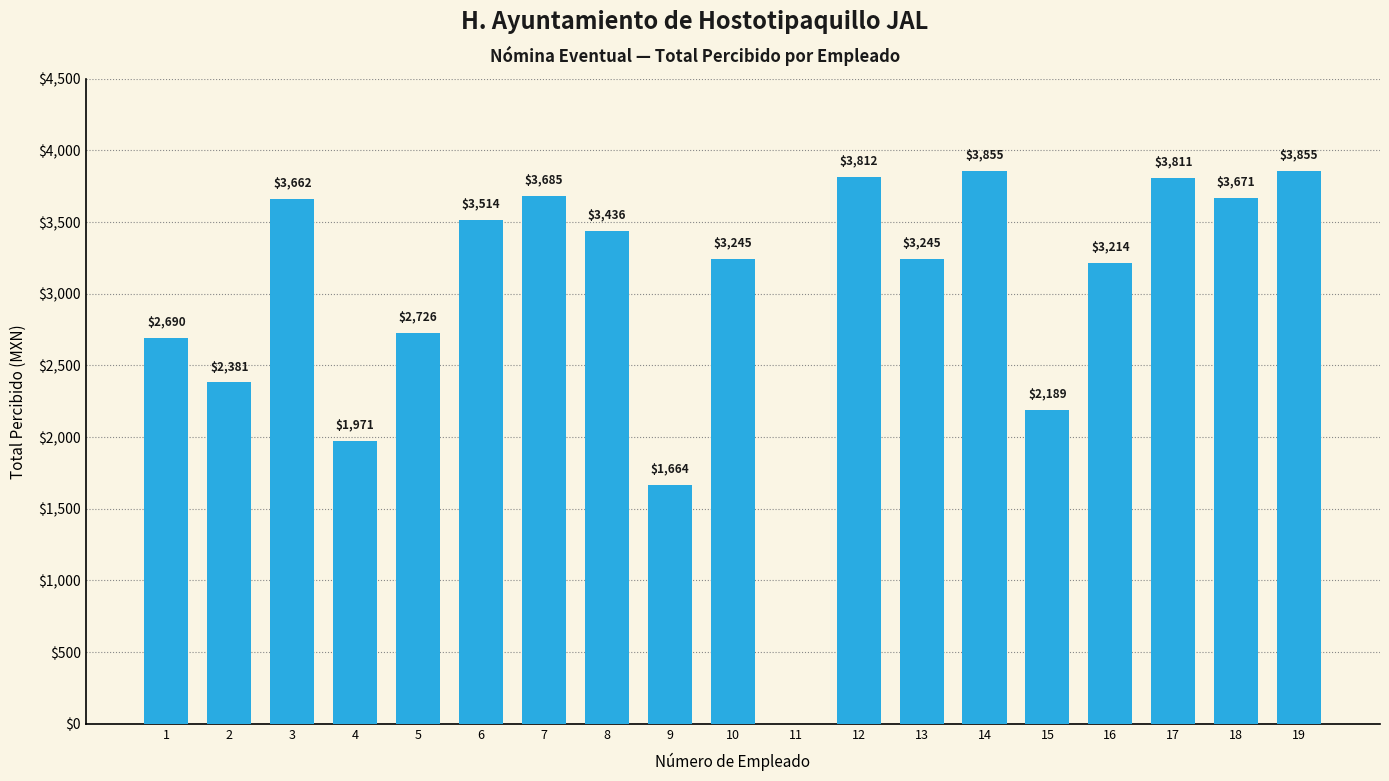

At which label does the data first exceed 3245?

3